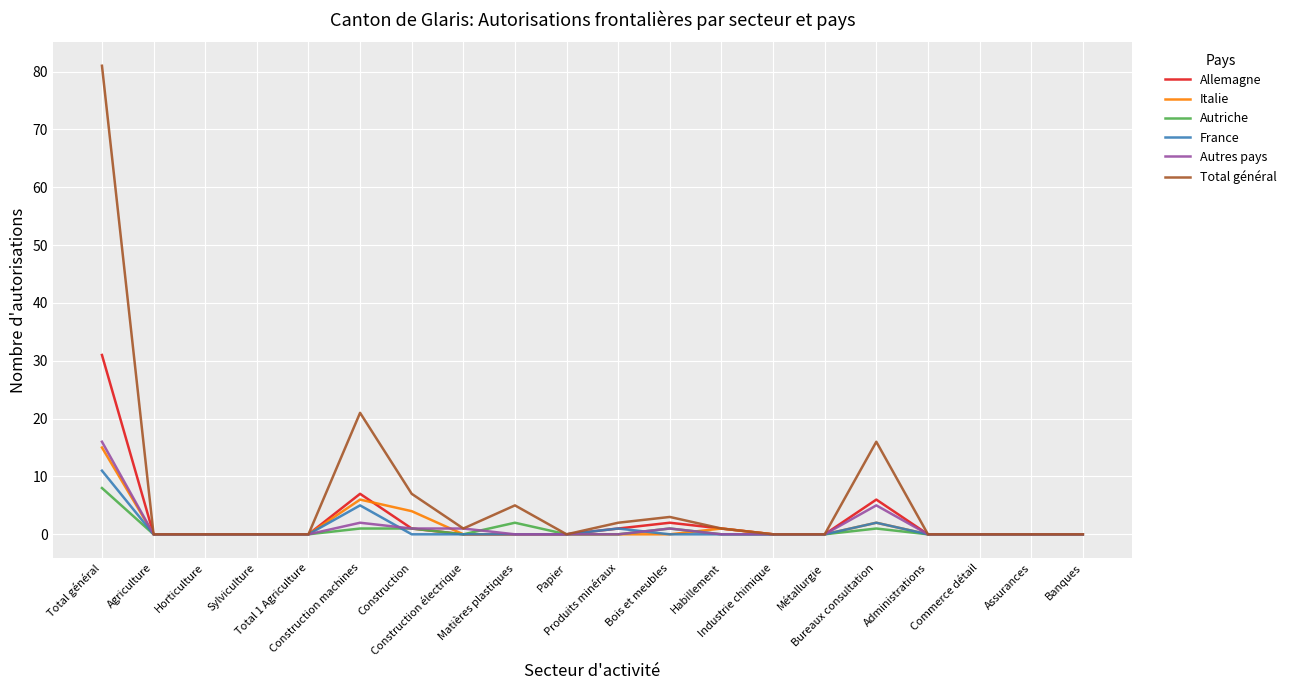

At how many categories does at least one series exceed 10?

3